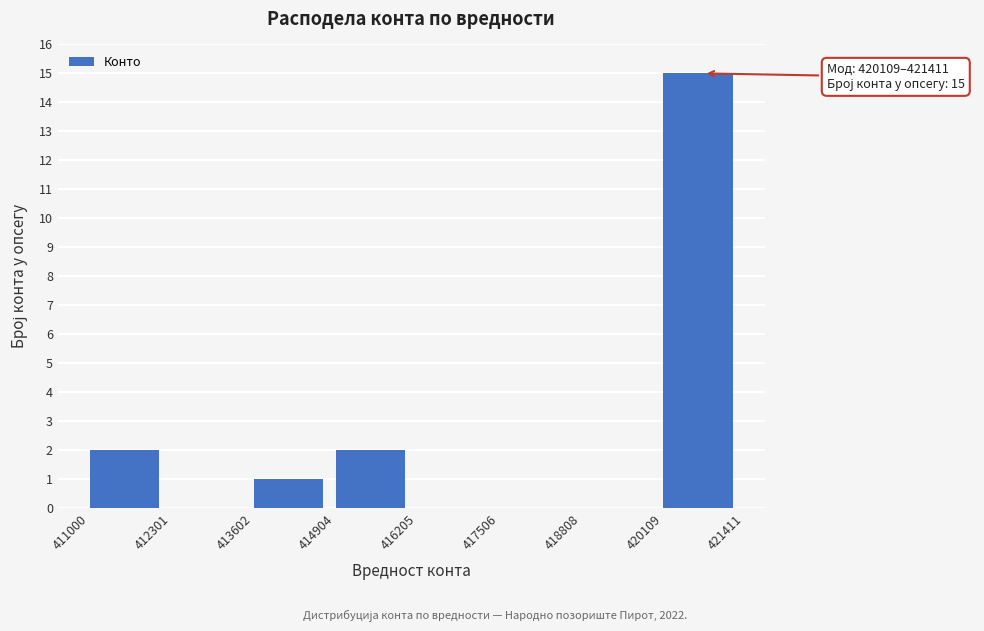

Over which range of the x-axis is the bar tallest?

420109 to 421411